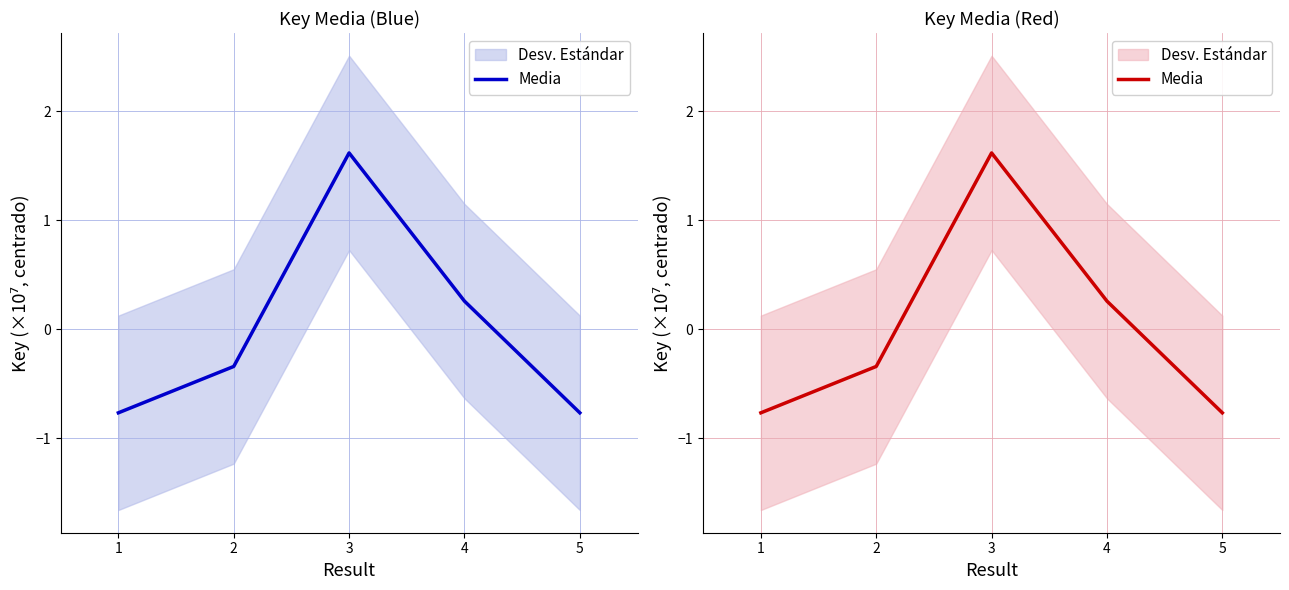

At which label is the value closest to 0?

4